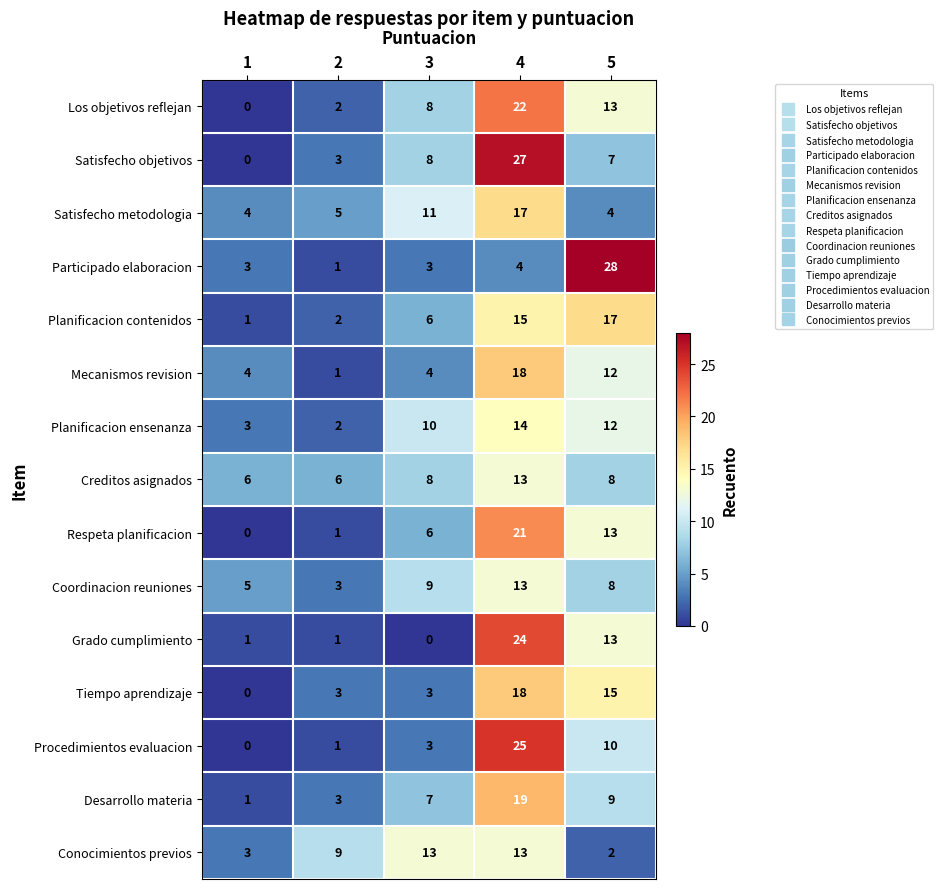

Which label corresponds to the largest value in the chart?

5